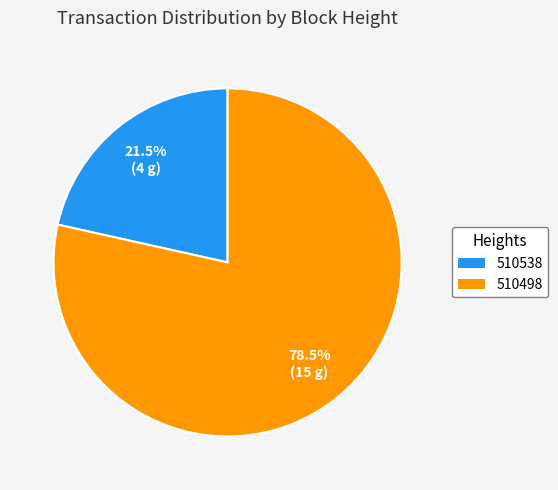

Which slice represents more than half of the pie?

510498